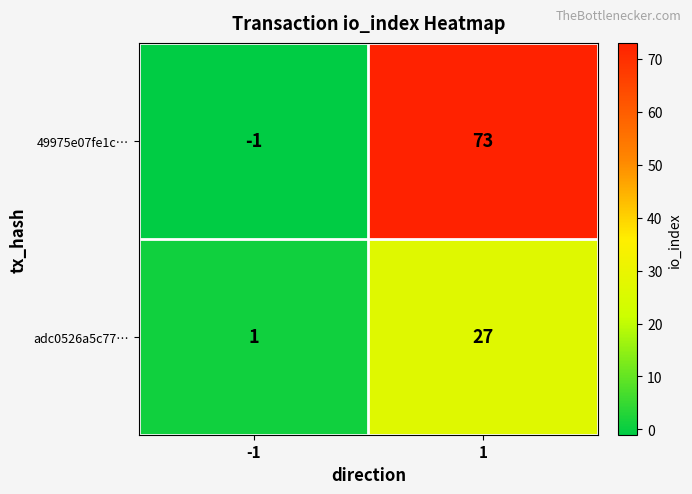

Rank the series at 1 from lowest to highest value.

adc0526a5c77…, 49975e07fe1c…